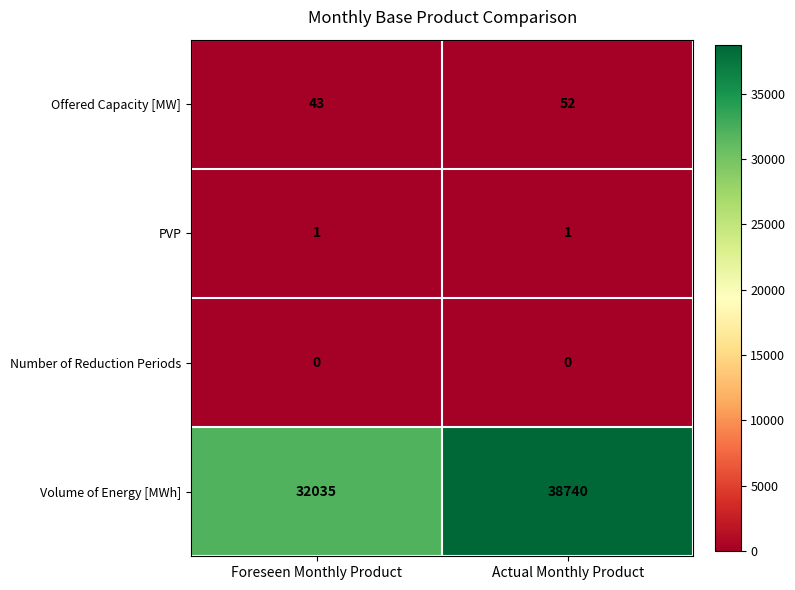

At how many categories does at least one series exceed 31468?

2